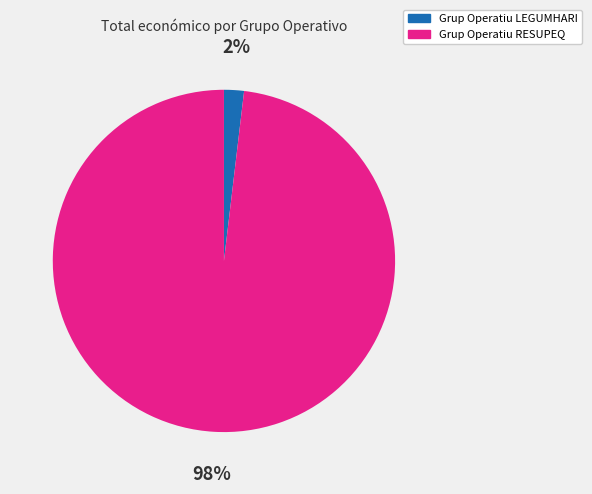

Is it true that Grup Operatiu LEGUMHARI is 15% of the pie?

False